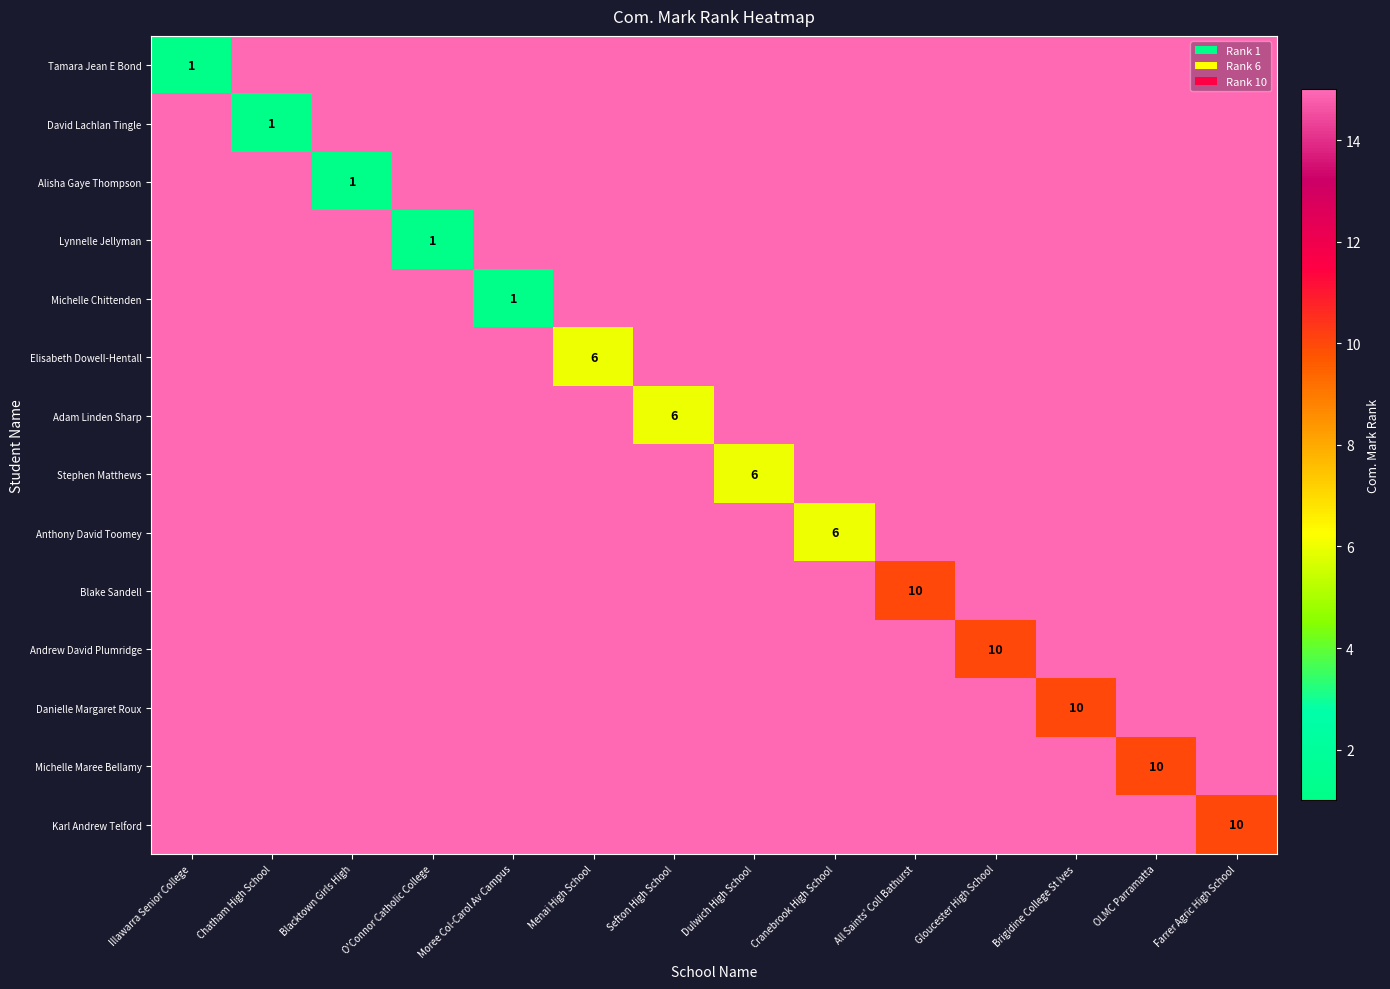

The value of Karl Andrew Telford at Farrer Agric High School is 6. True or false?

False